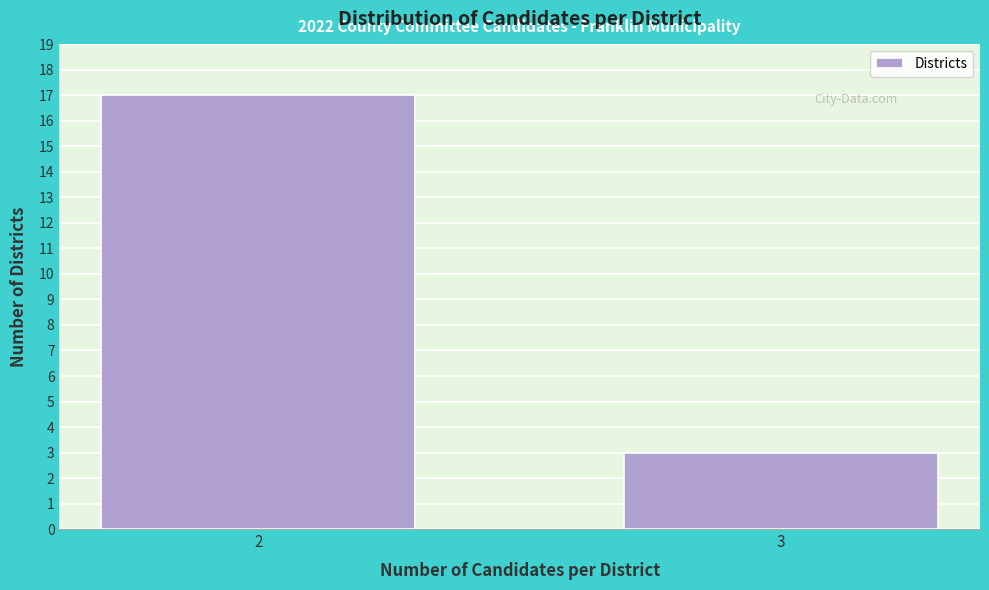

Reading right to left, extract all data points from this chart.

3=3	2=17